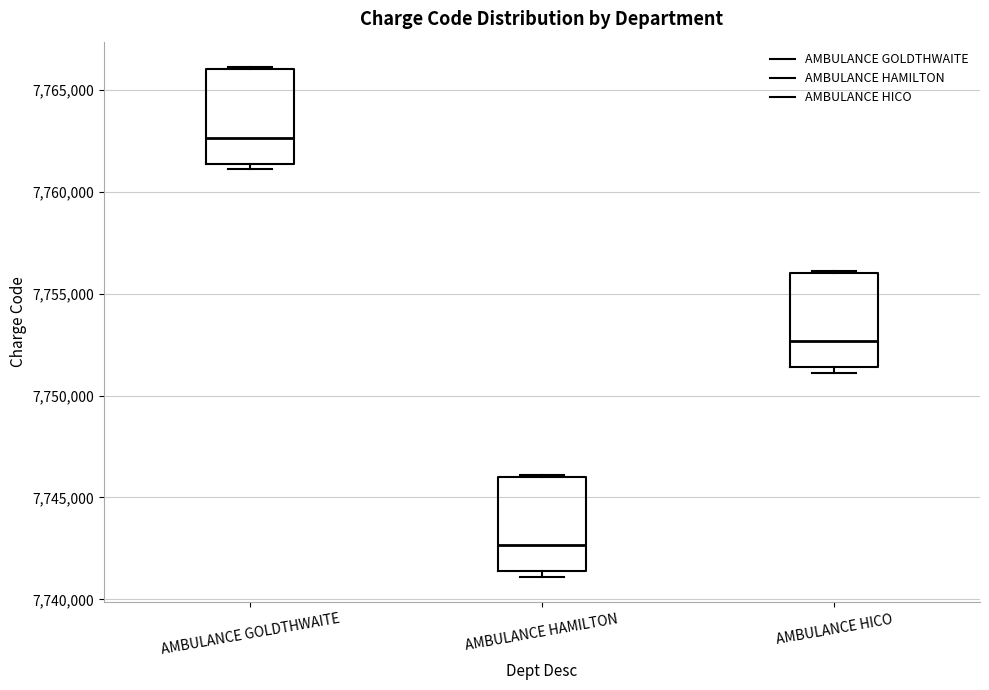

Reading left to right, read every box against the y-axis: the position of its median line, the range the box covers, and the ends of its whiskers. The values are not printed on the chart, so give them approximately, as read against the axis.

AMBULANCE GOLDTHWAITE: median 7762500, box 7761500 to 7766000, whiskers 7761000 to 7766000
AMBULANCE HAMILTON: median 7742500, box 7741500 to 7746000, whiskers 7741000 to 7746000
AMBULANCE HICO: median 7752500, box 7751500 to 7756000, whiskers 7751000 to 7756000